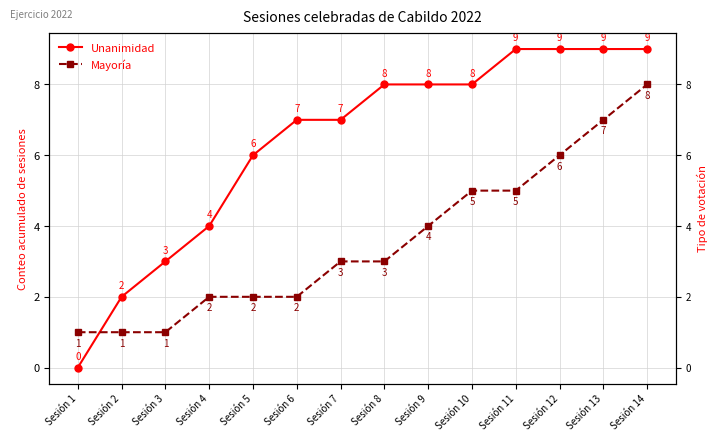

Which series ends up on top after the final intersection of Mayoría and Unanimidad?

Unanimidad